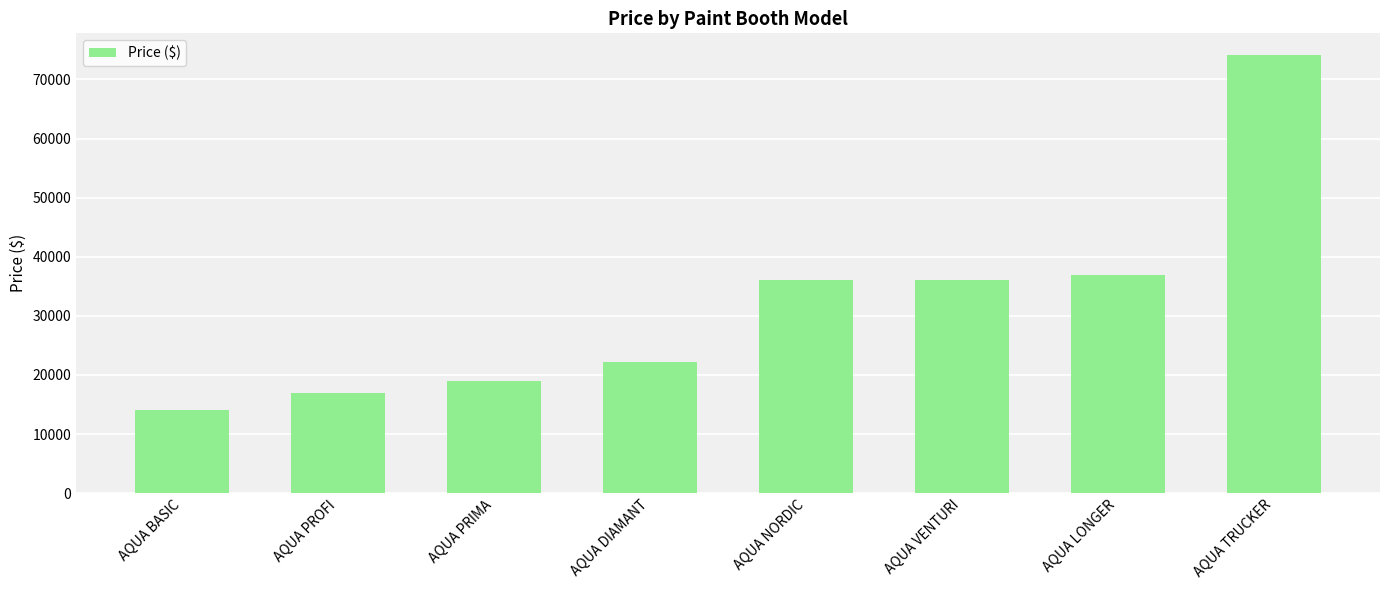

What value does the data have at AQUA VENTURI?

35990